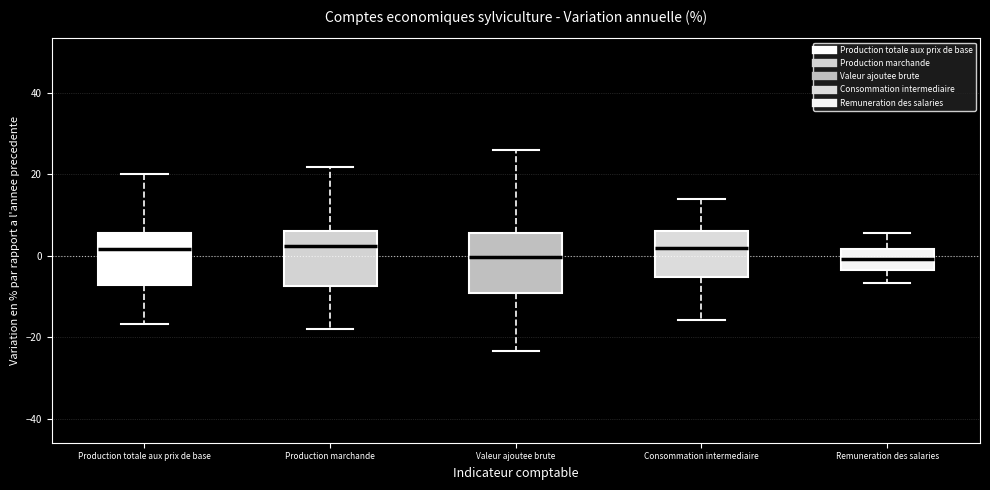

Where is the upper edge of the box for Production totale aux prix de base on the y-axis? The values are not printed on the chart, so give them approximately, as read against the axis.

6